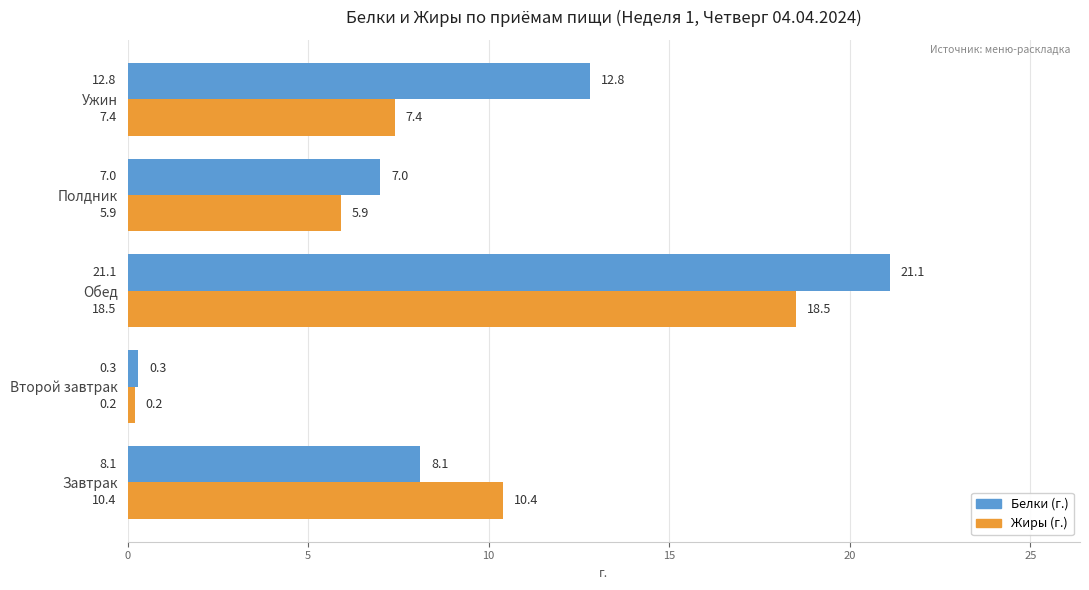

What is the difference between the maximum and second lowest values in the Белки (г.) series?

14.1